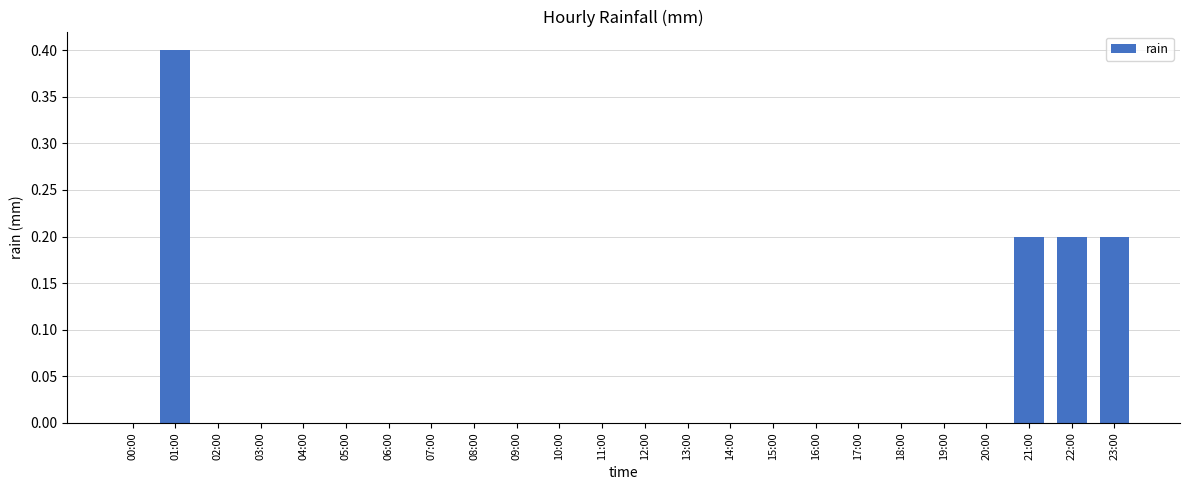

Which label corresponds to the largest value in the chart?

01:00